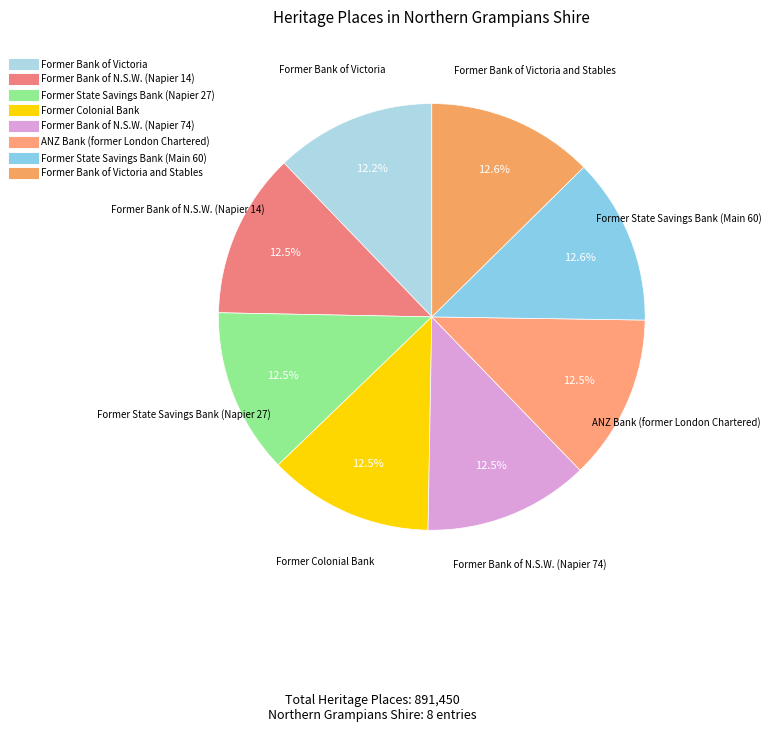

Which category has the biggest portion of the pie?

Former Bank of Victoria and Stables